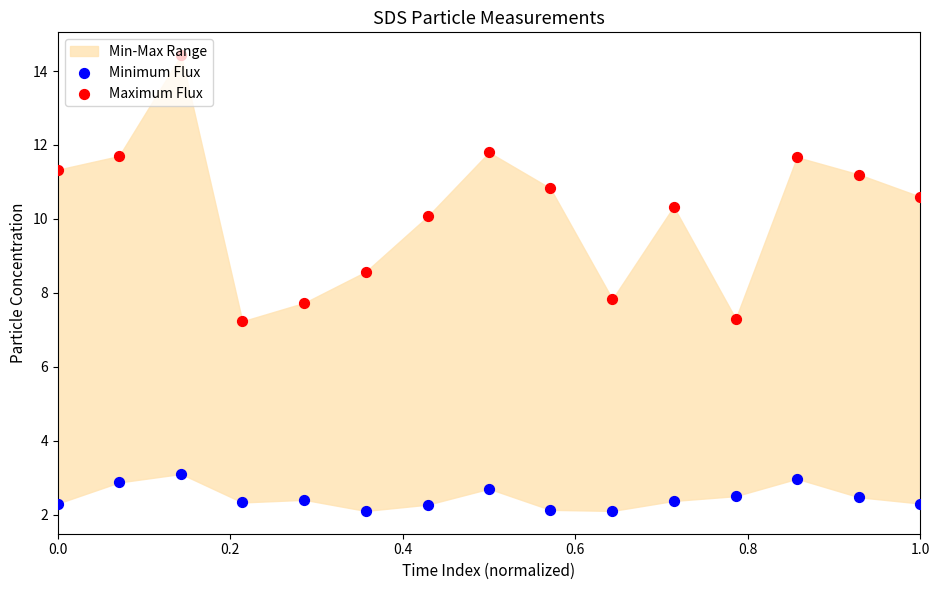

Which series contains the lowest Y value?

Minimum Flux